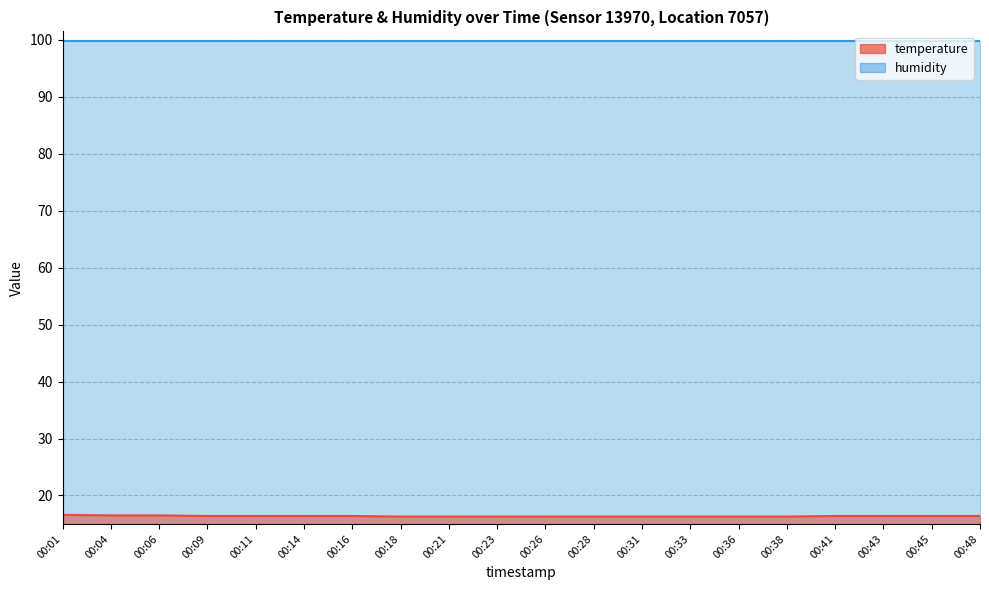

What is the average value?

16.4